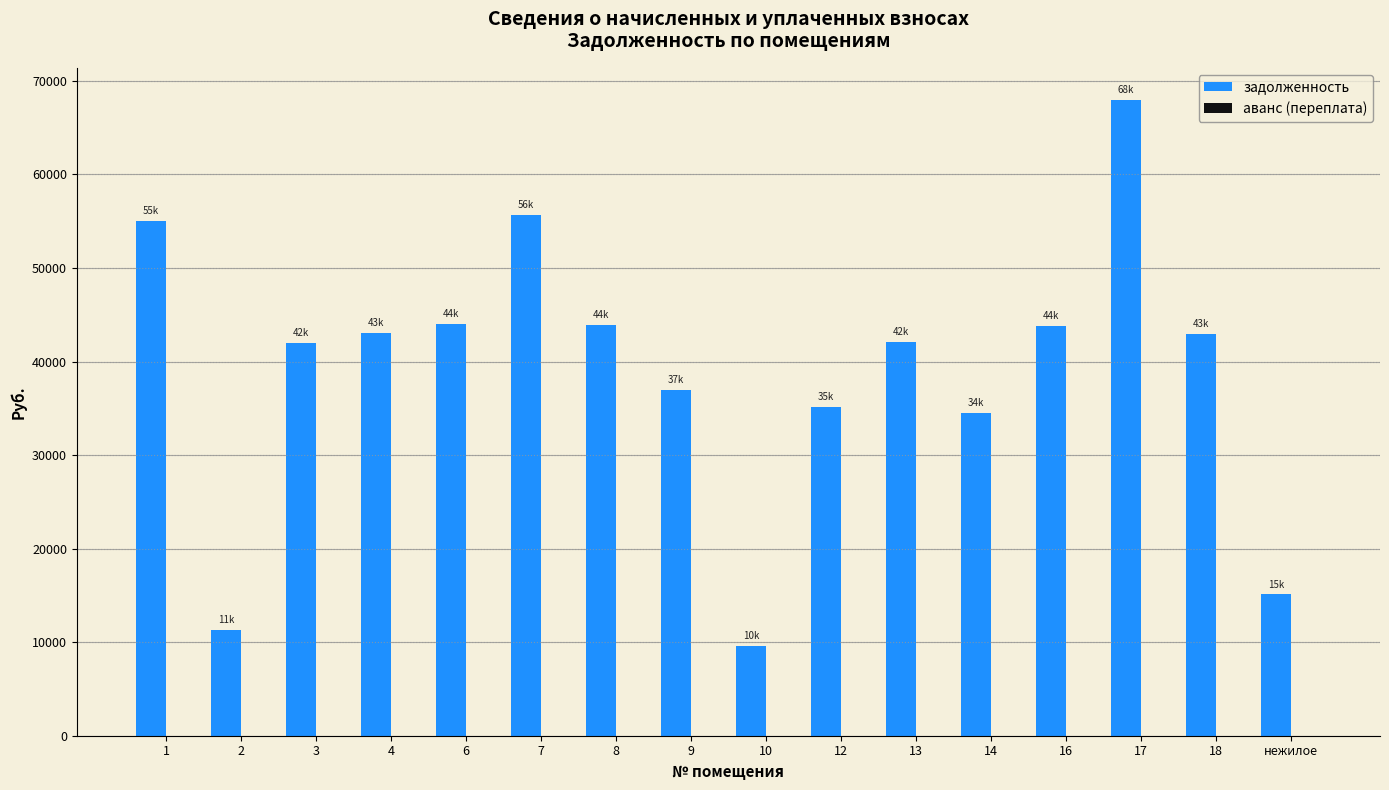

Which label corresponds to the smallest value in the chart?

10